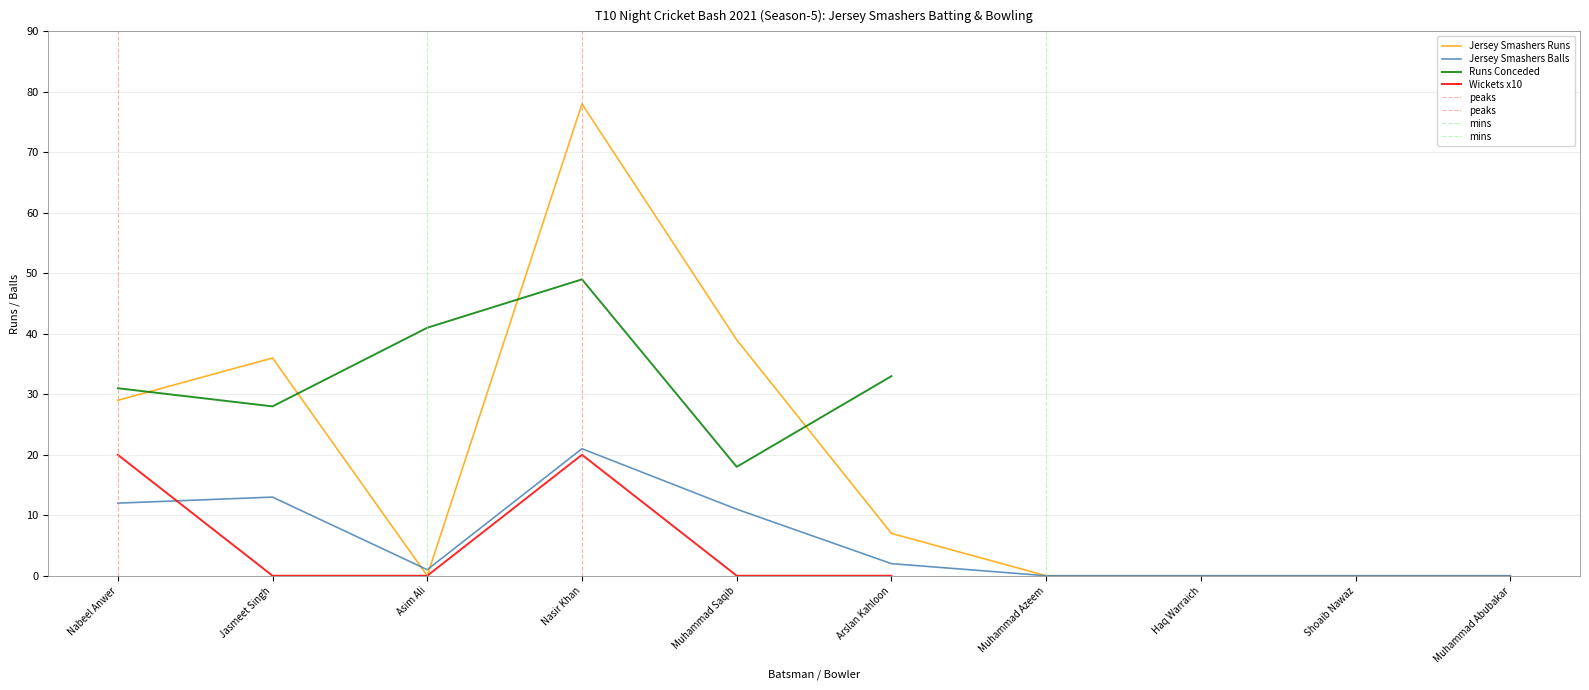

The Jersey Smashers Runs series shows 0 at Muhammad Abubakar. True or false?

True